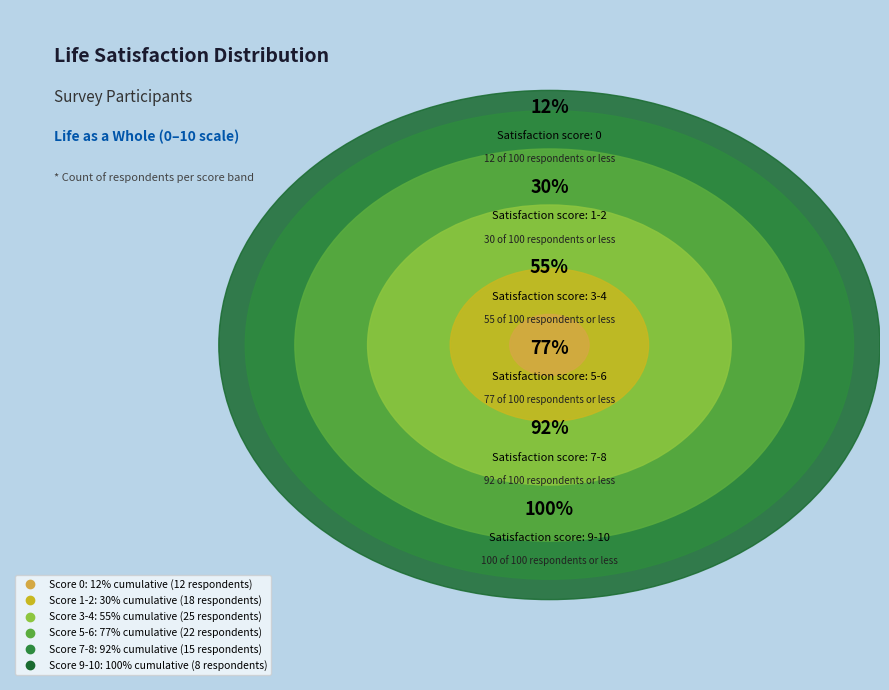

What is the smallest slice in the pie chart?

9-10